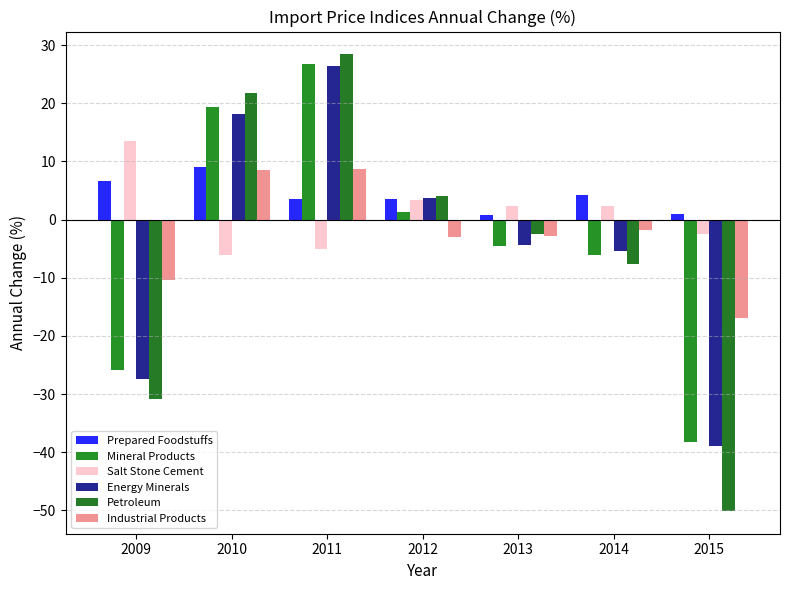

Reading right to left, list all the values displayed in this chart.

Prepared Foodstuffs: 1.0	4.3	0.8	3.5	3.6	9.0	6.5
Mineral Products: -38.2	-6.1	-4.6	1.3	26.7	19.3	-25.8
Salt Stone Cement: -2.5	2.4	2.2	3.4	-5.1	-6.1	13.5
Energy Minerals: -39.0	-5.4	-4.4	3.7	26.4	18.1	-27.3
Petroleum: -50.1	-7.7	-2.5	4.0	28.4	21.7	-30.9
Industrial Products: -17.0	-1.7	-2.9	-3.1	8.8	8.5	-10.3